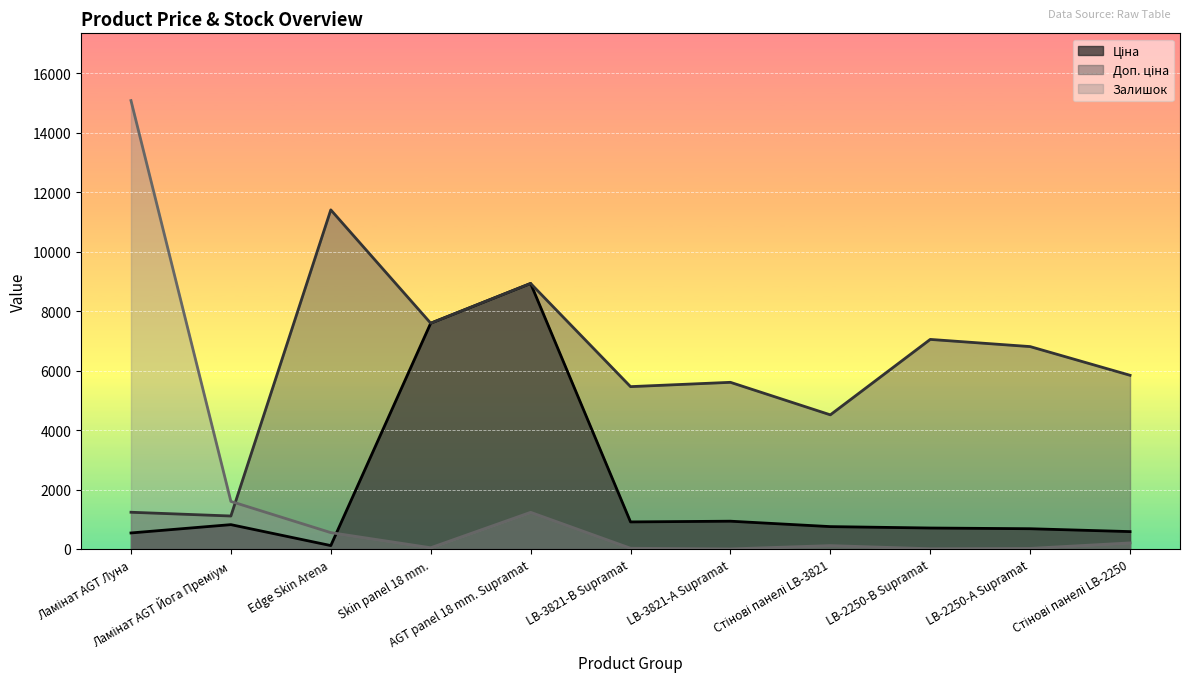

How many lines are shown in the chart?

3